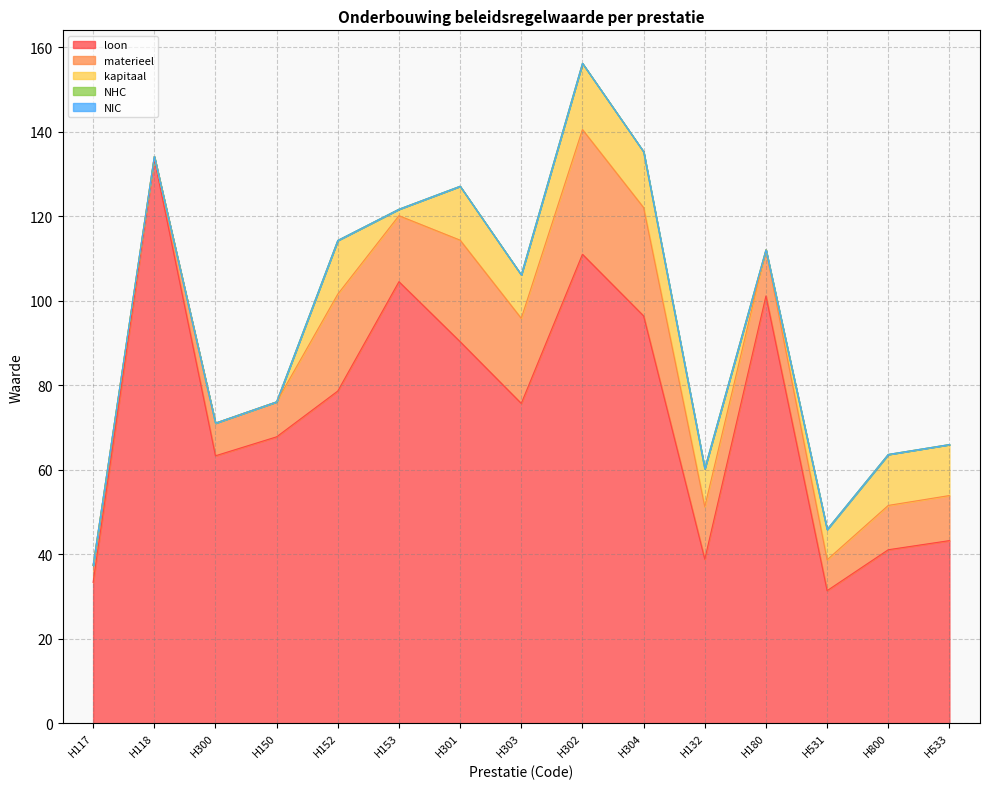

True or false: NIC and materieel intersect in this chart.

False